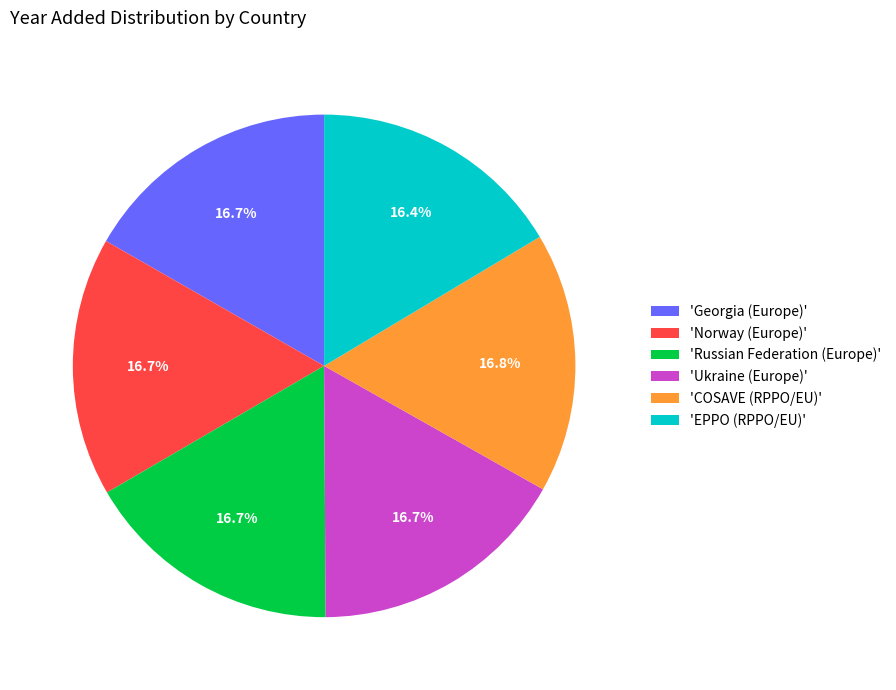

What percentage is NOT represented by 'Ukraine (Europe)'?

83.3%